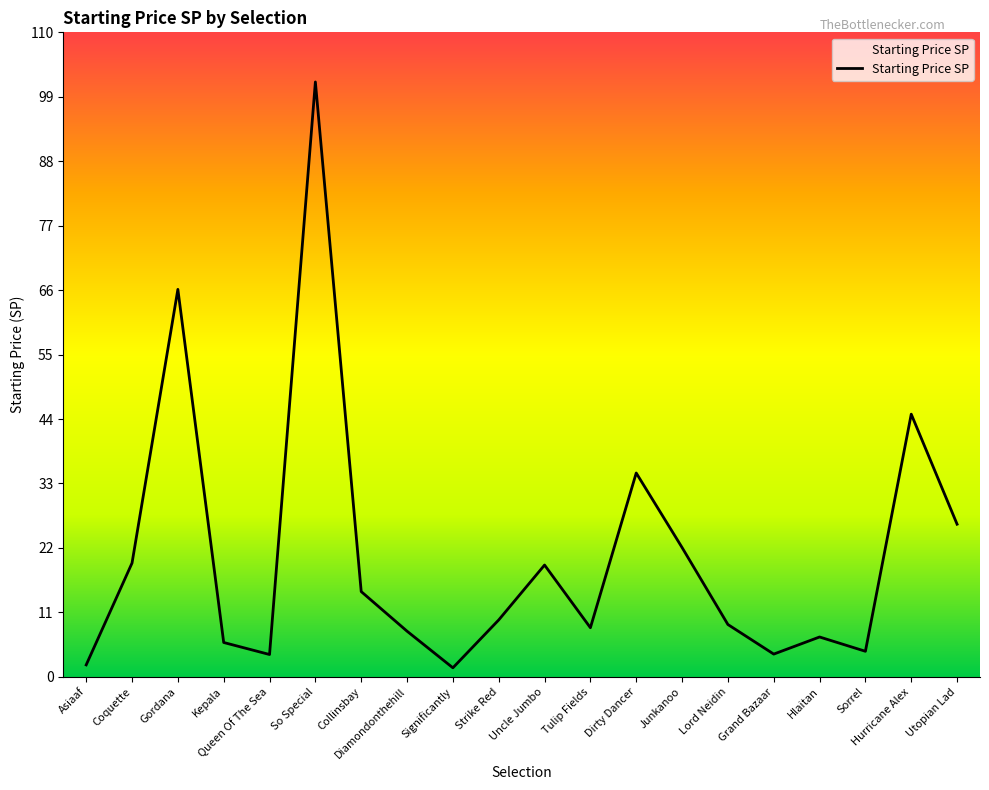

Does the chart have visible grid lines?

No